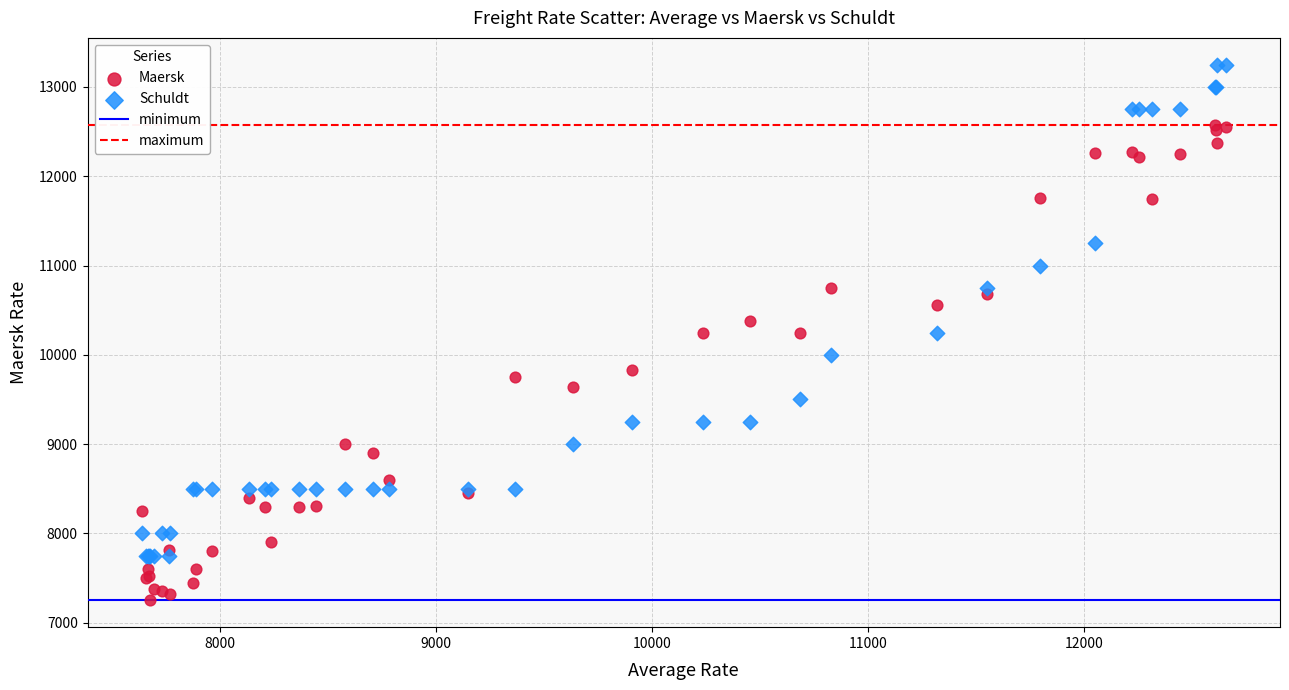

Which series reaches the maximum Y coordinate?

Schuldt